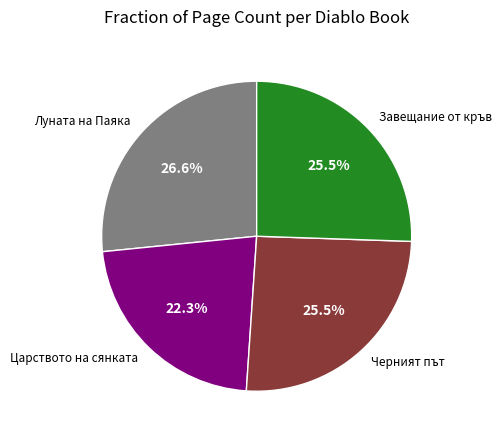

How many segments does this pie chart have?

4